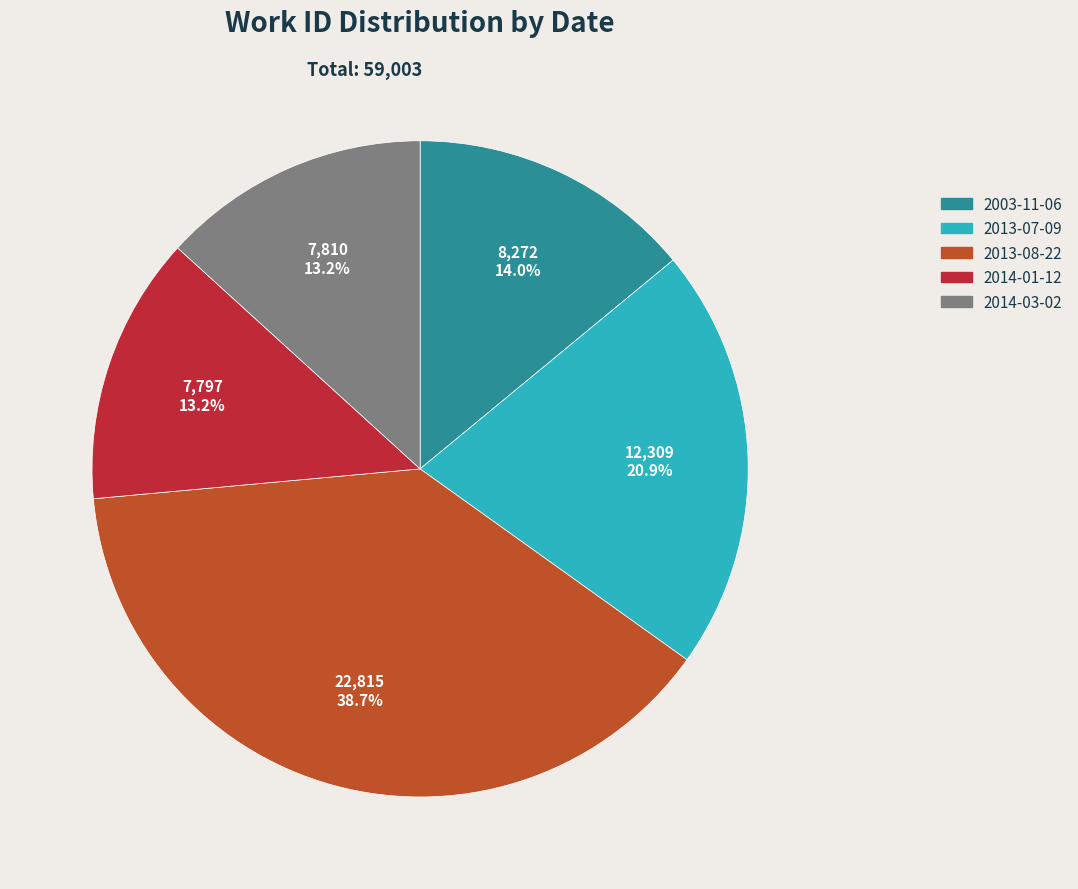

Which category has the biggest portion of the pie?

2013-08-22